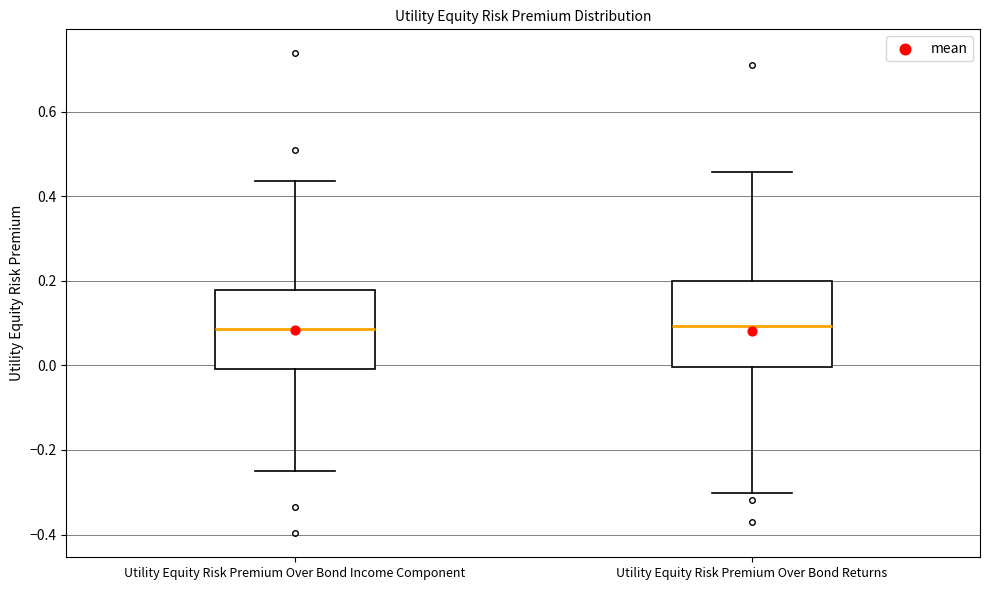

Reading left to right, transcribe this box plot: for each box, give where its median line is, the range the box spans, and where its two whiskers end, as read against the y-axis. The values are not printed on the chart, so give them approximately, as read against the axis.

Utility Equity Risk Premium Over Bond Income Component: median 0.08, box 0.00 to 0.18, whiskers -0.24 to 0.44
Utility Equity Risk Premium Over Bond Returns: median 0.10, box 0.00 to 0.20, whiskers -0.30 to 0.46